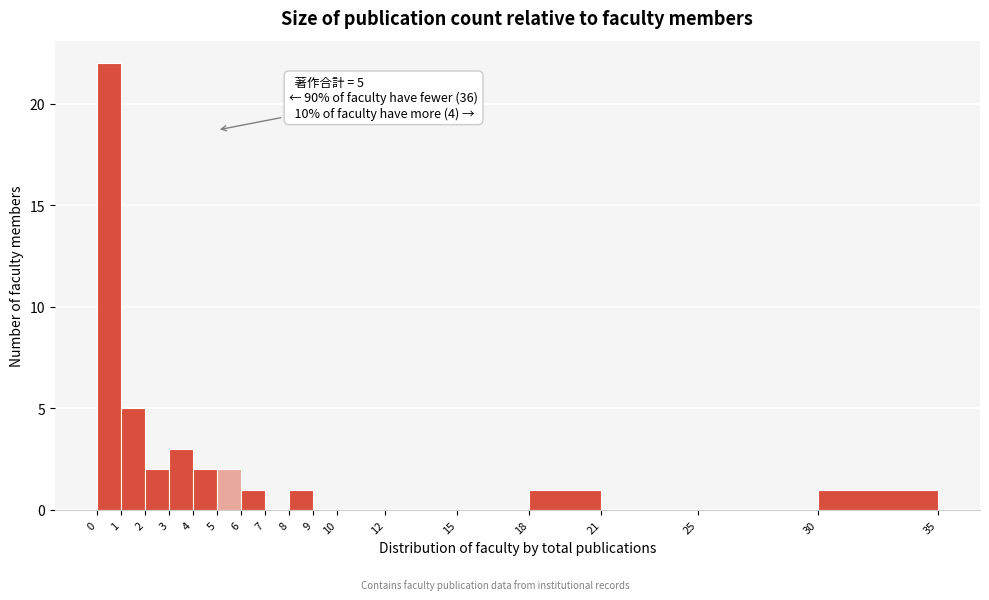

Over which range of the x-axis is the bar tallest?

0 to 1